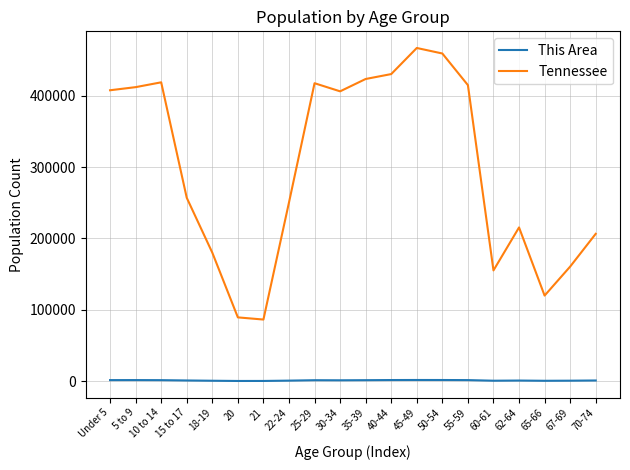

What is the minimum value for This Area?

230